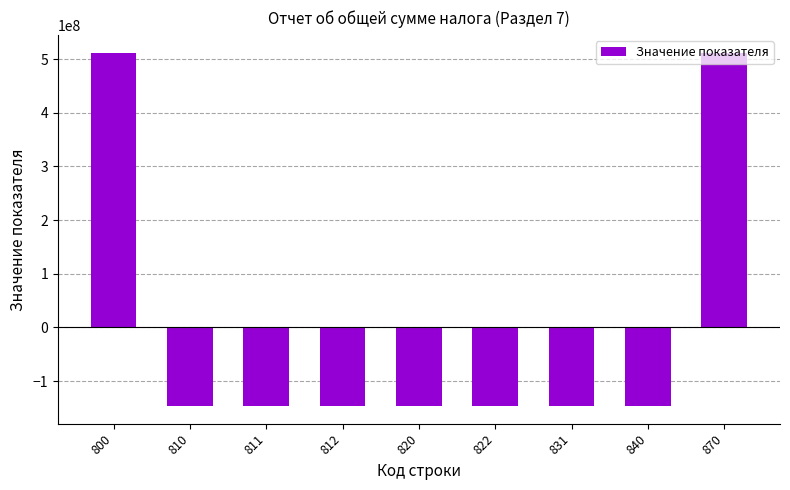

How many series are shown in this chart?

1